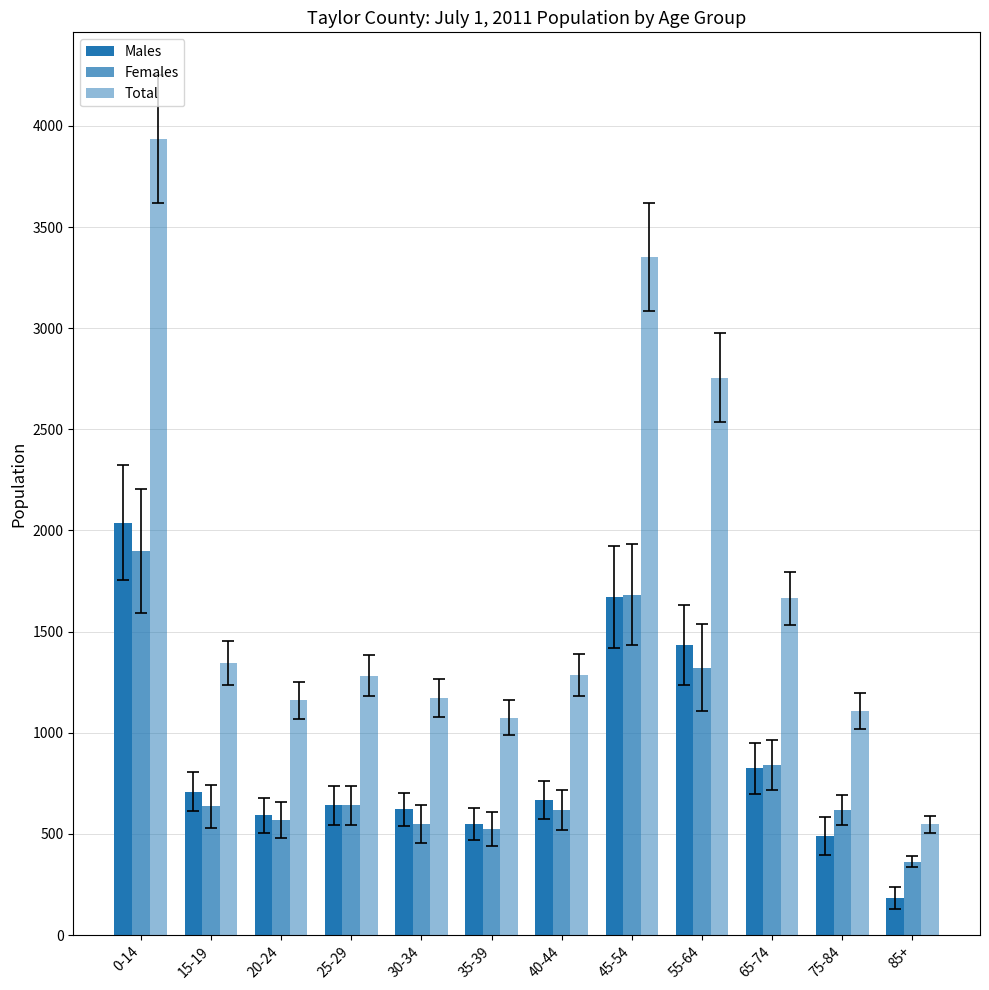

Is it true that Females equals 967 at 20-24?

False